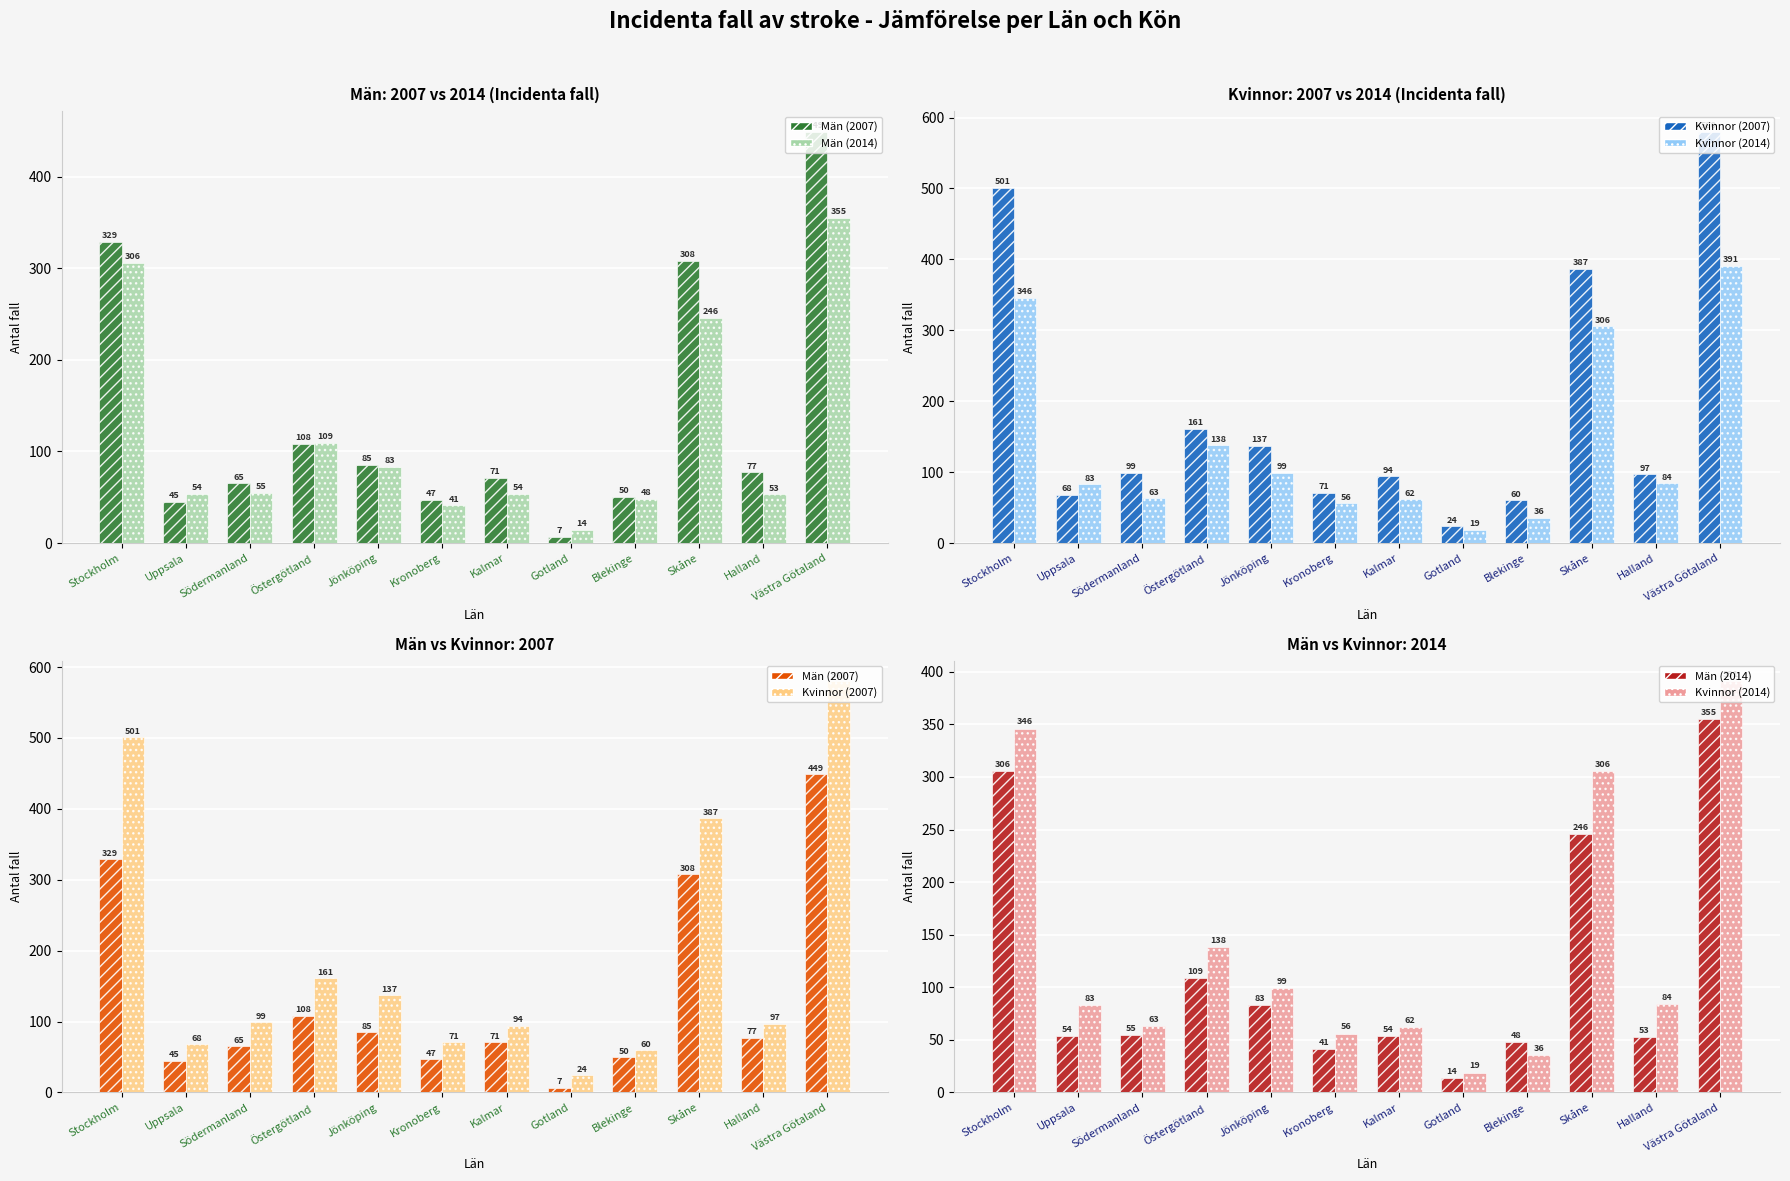

At Blekinge, list the series in order from largest to smallest.

Kvinnor (2007), Män (2007), Män (2014), Kvinnor (2014)